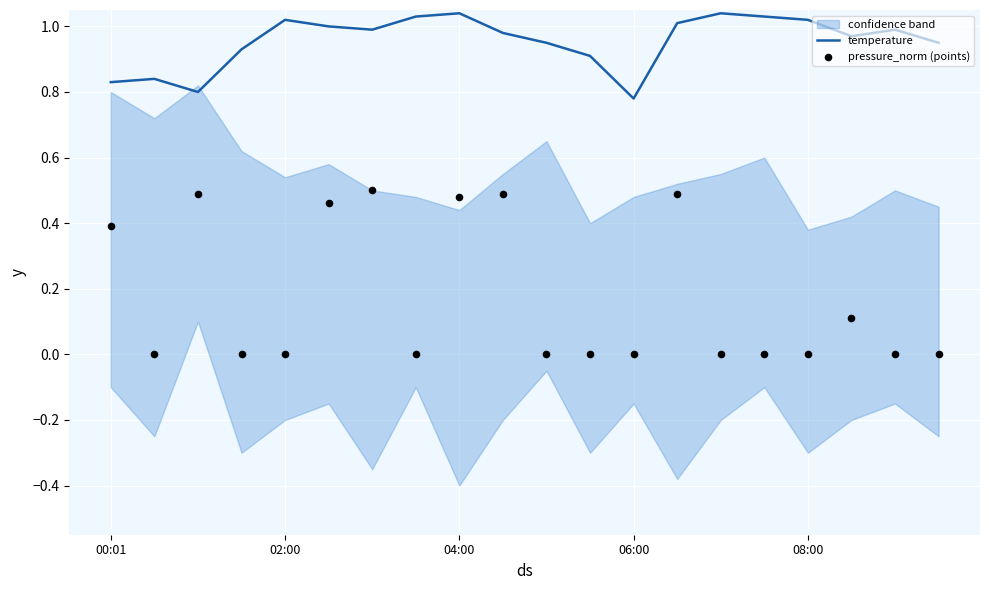

At how many categories does at least one series exceed 1?

7